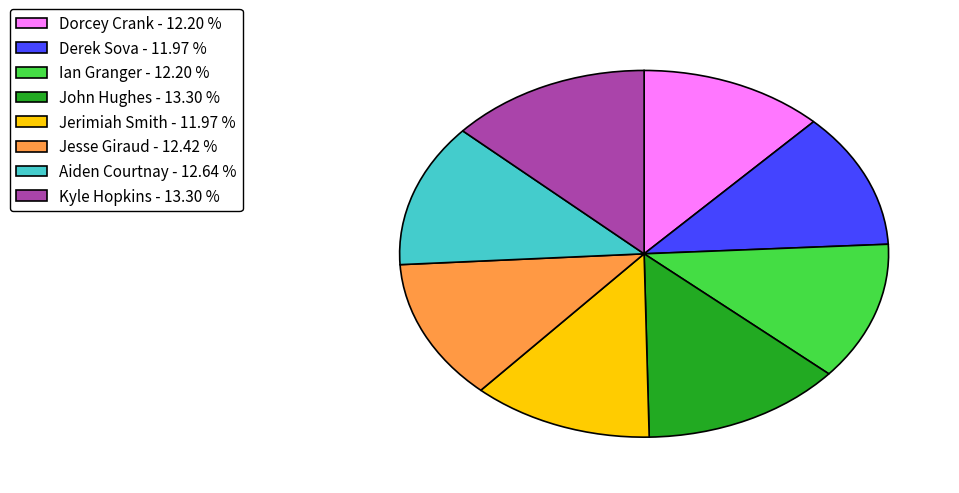

What is the ratio of the value at John Hughes to the value at Ian Granger?

1.1